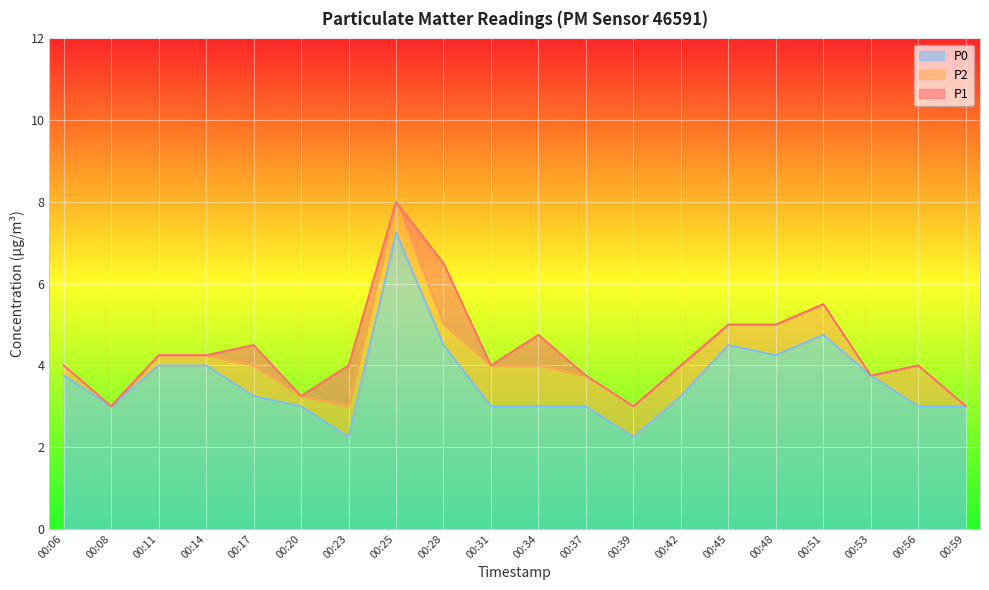

At which category does P0 reach its first local peak?

00:25